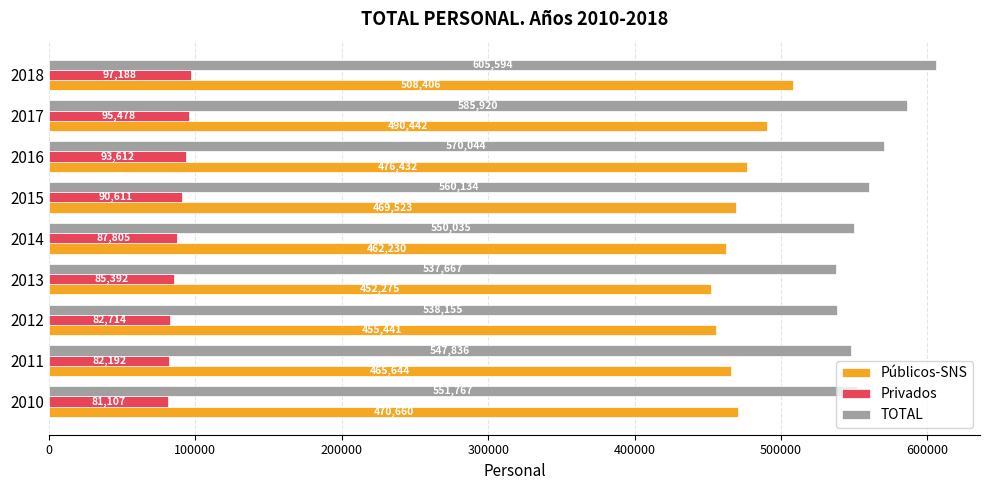

Which series has the largest range (max minus min)?

TOTAL